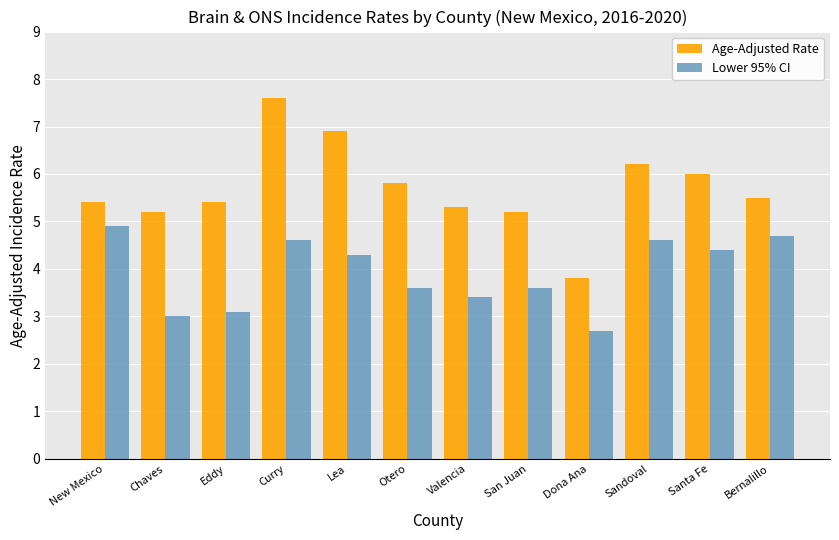

Rank the series by their maximum value, from lowest to highest.

Lower 95% CI, Age-Adjusted Rate